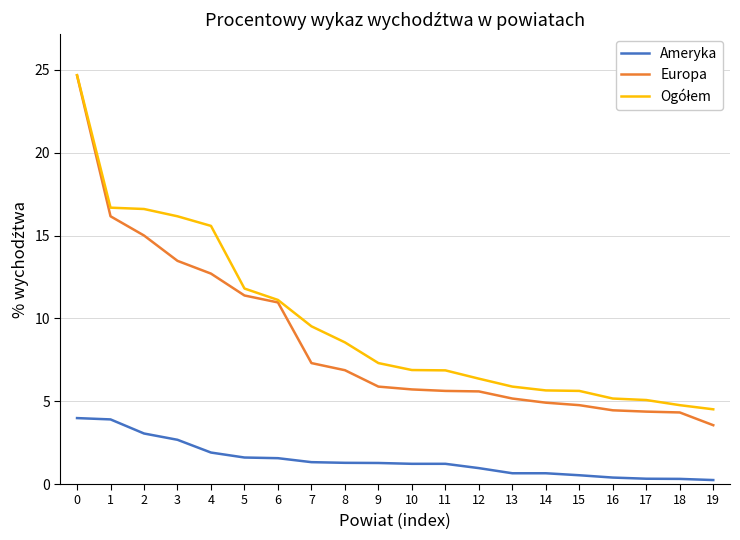

What is the total value across all series at 4?

30.2